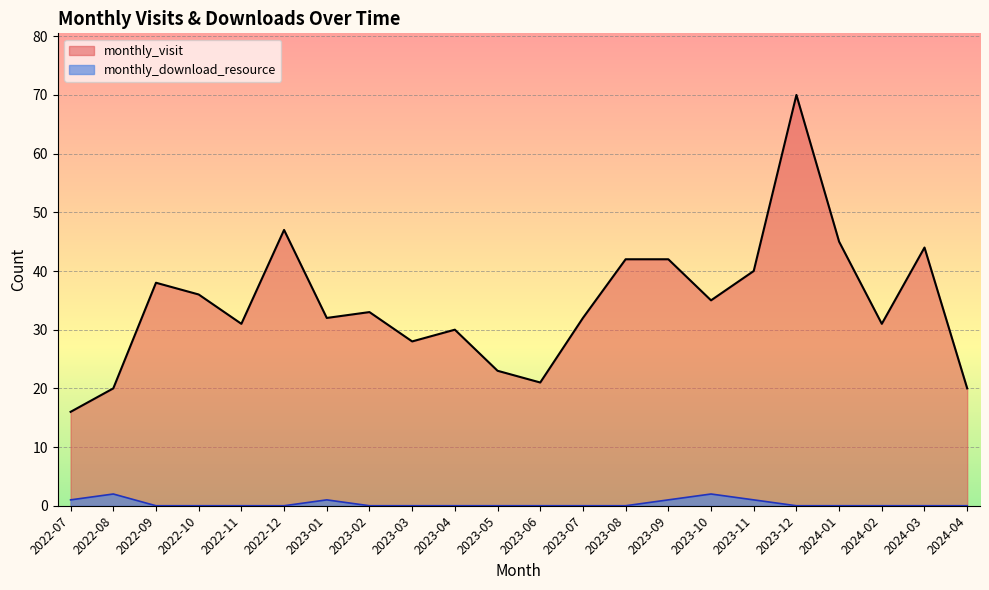

What is the sum of all monthly_download_resource values?

8